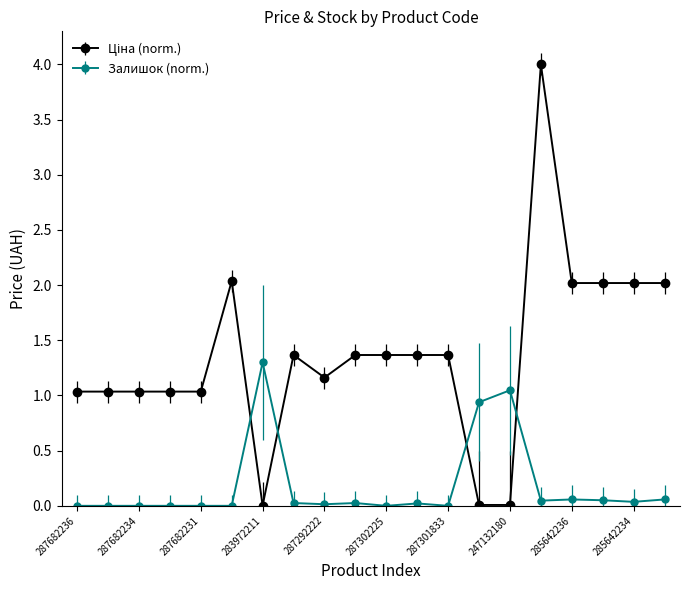

What is the maximum value shown in the chart?

4.0